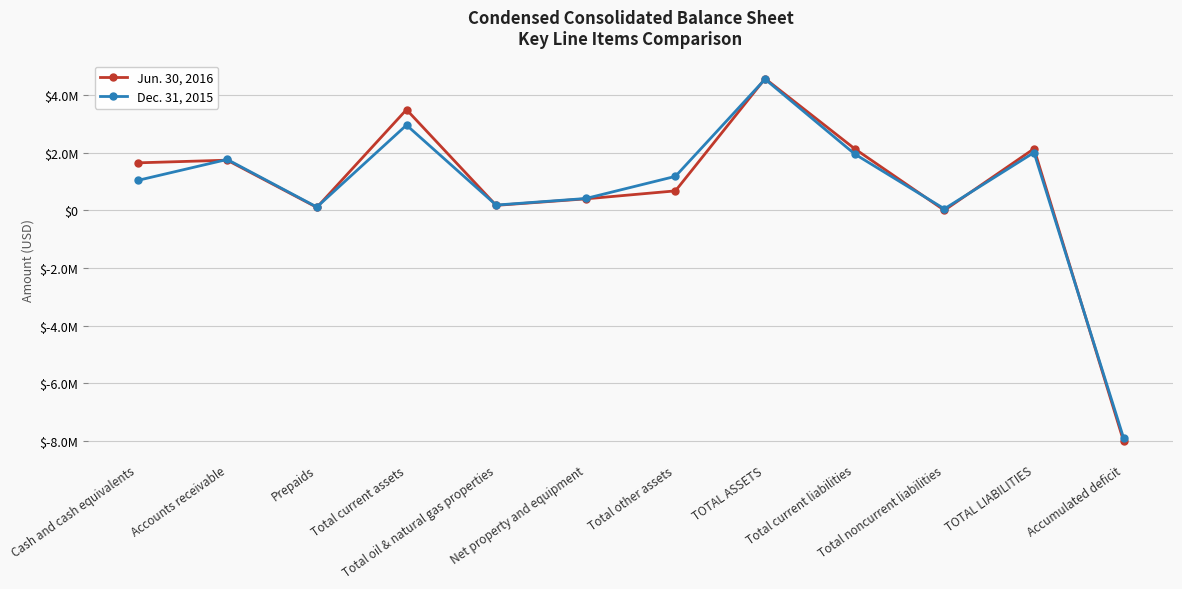

What are all the series names shown in the legend?

Jun. 30, 2016, Dec. 31, 2015